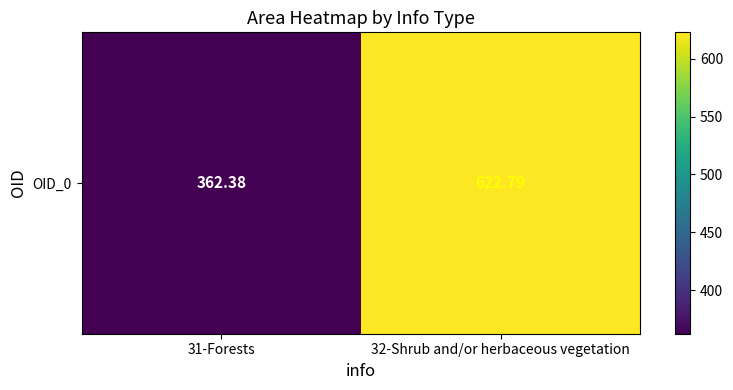

How many distinct data groups are displayed?

1